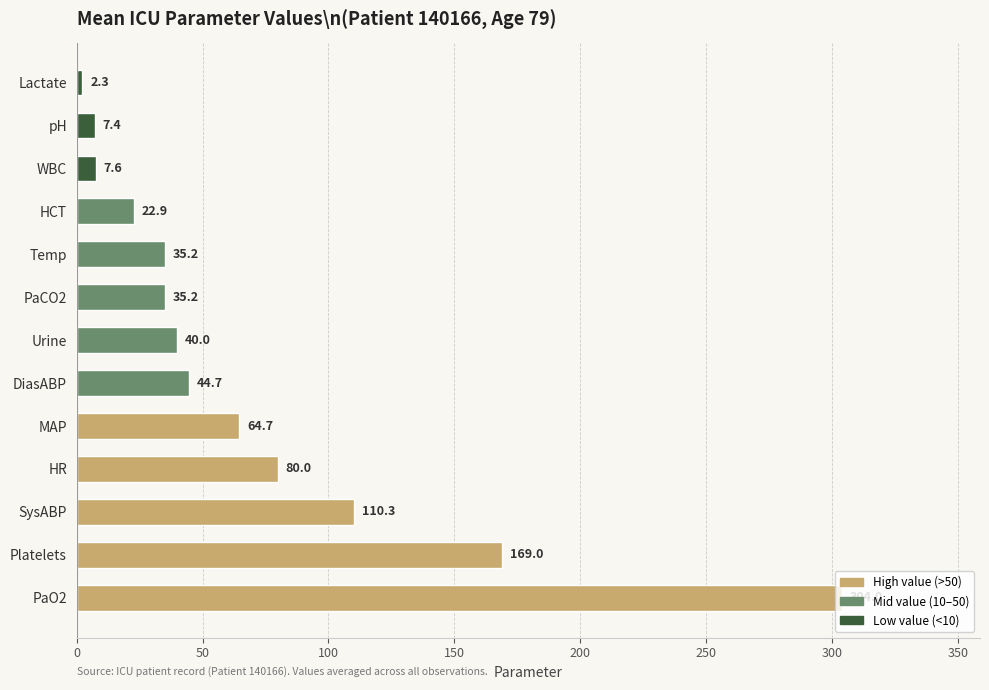

What is the sum of all values?

923.3